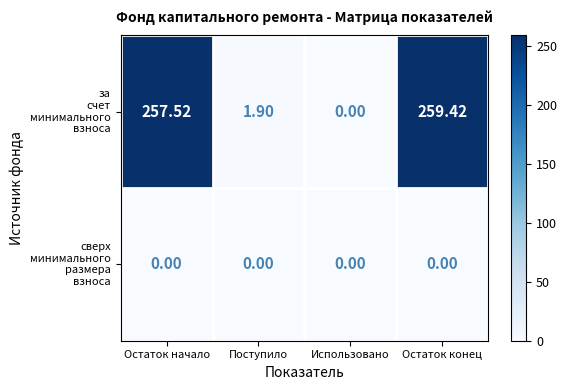

Which label corresponds to the largest value in the chart?

Остаток конец